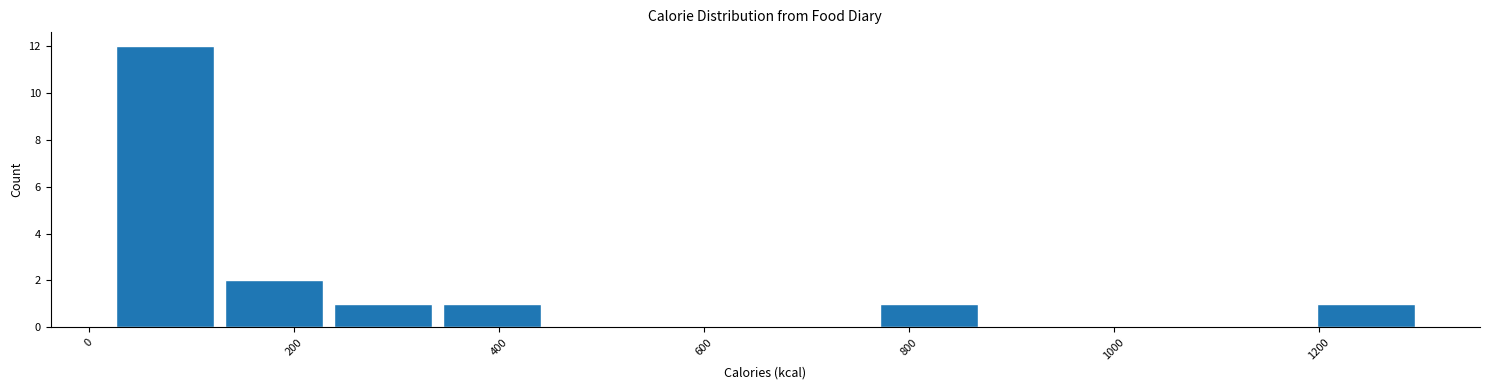

Which range on the x-axis has the tallest bar?

20 to 120